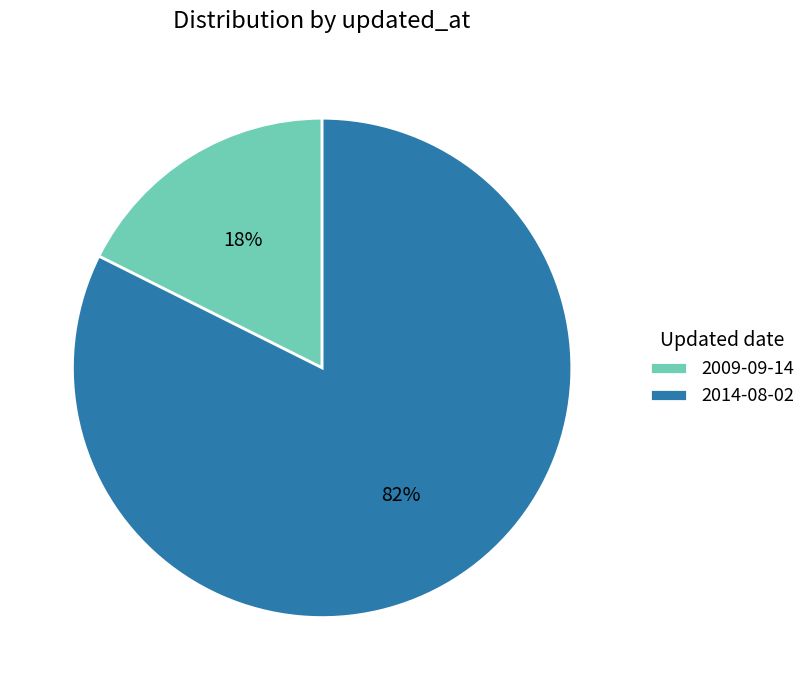

What percentage is the 2014-08-02 slice, to the nearest percent?

82%